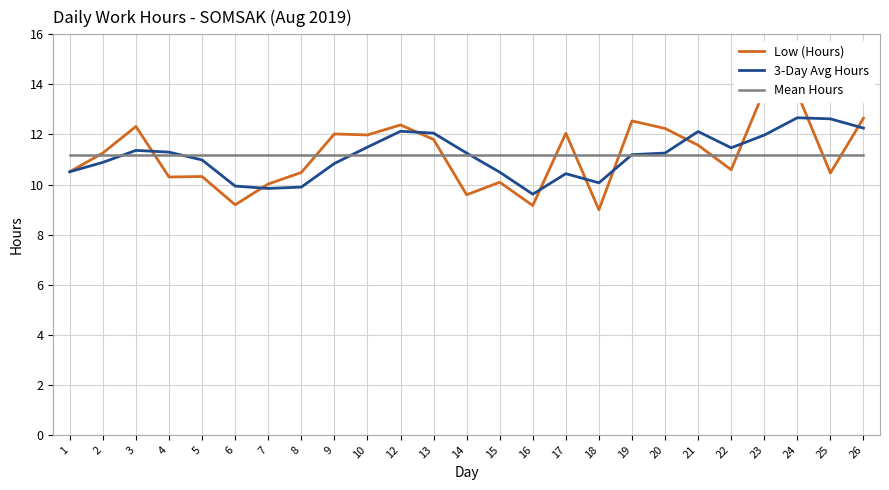

Count the number of categories in the chart.

25